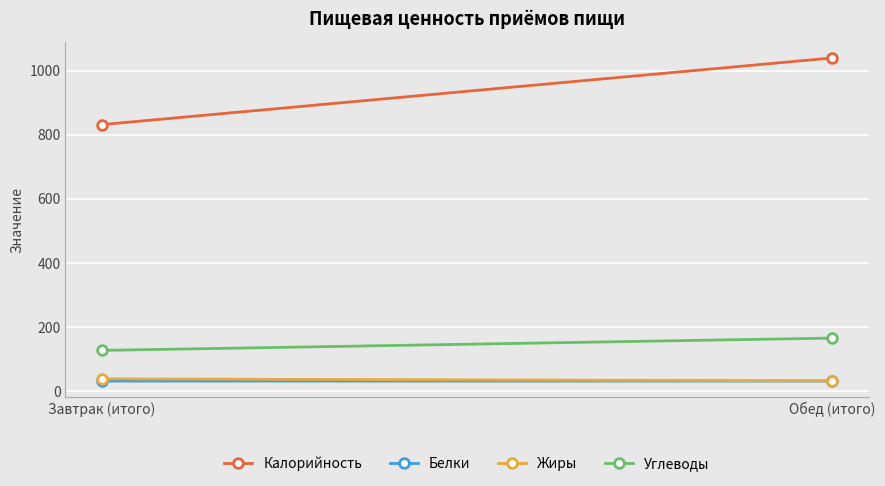

The value of Белки at Завтрак (итого) is 44.3. True or false?

False